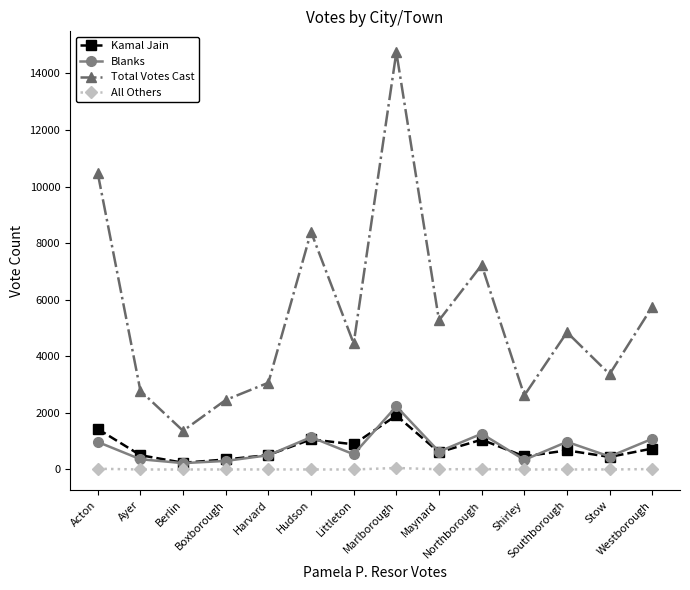

What is the difference between the highest and lowest values at Maynard?

5263